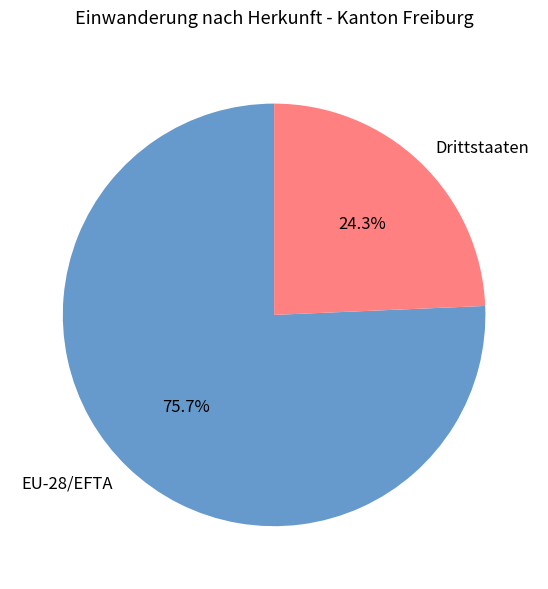

To the nearest percent, what is the difference between the EU-28/EFTA and Drittstaaten slice percentages?

51%